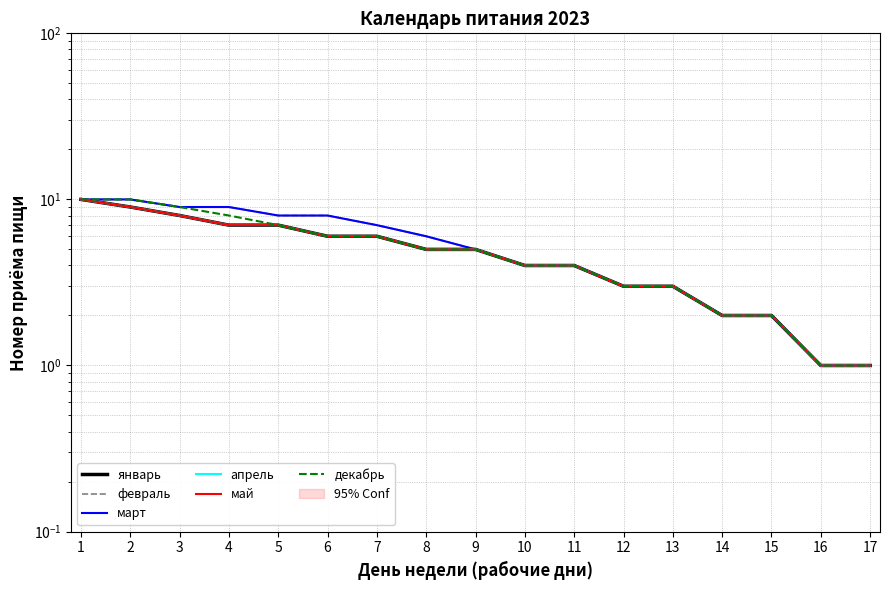

Which series has the largest range (max minus min)?

январь